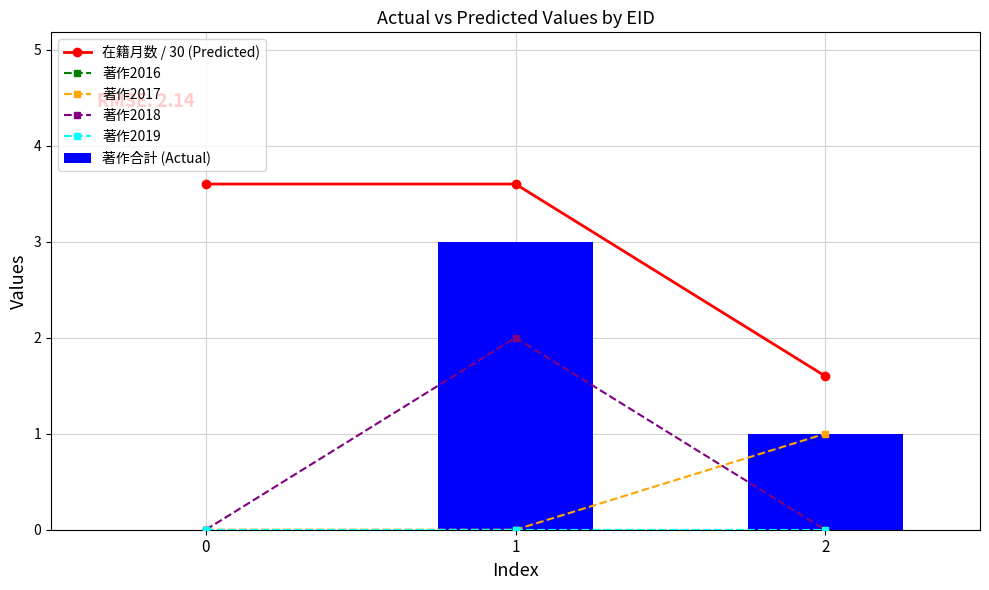

True or false: 著作2017 has a value of 0.4 at 1.

False